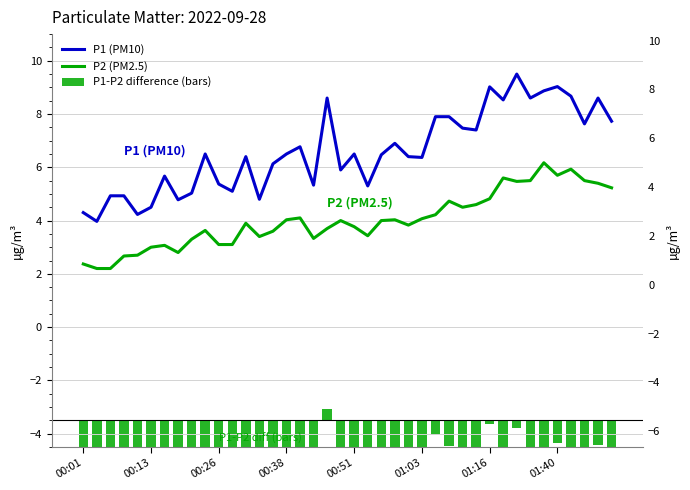

How many bars are there in each group?

3